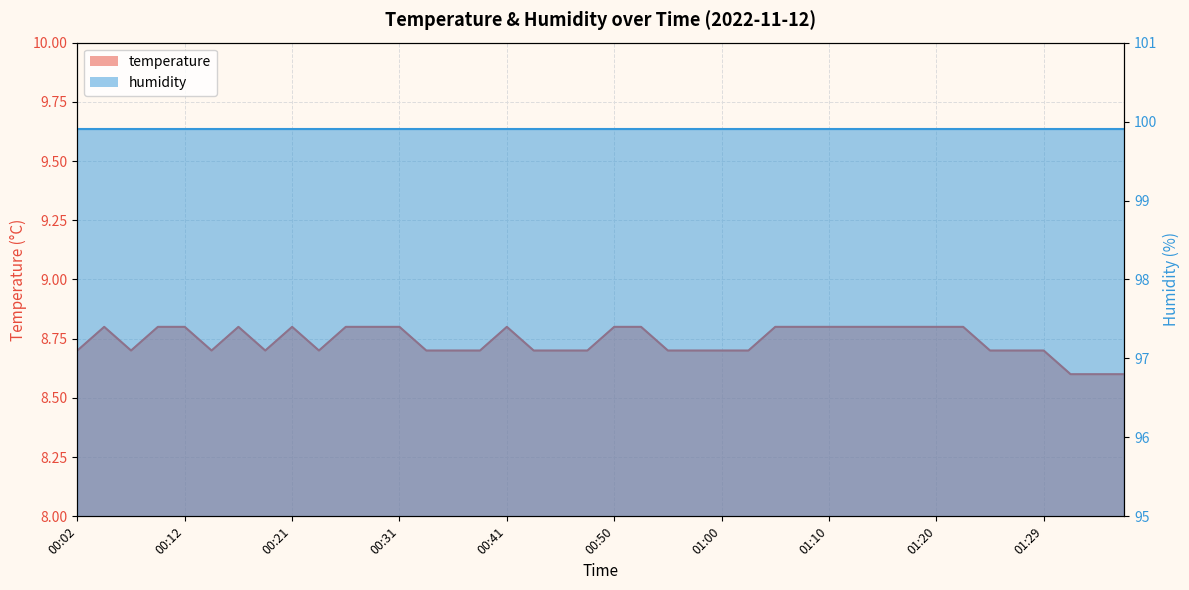

What is the label of the 38th point from the right?

00:07